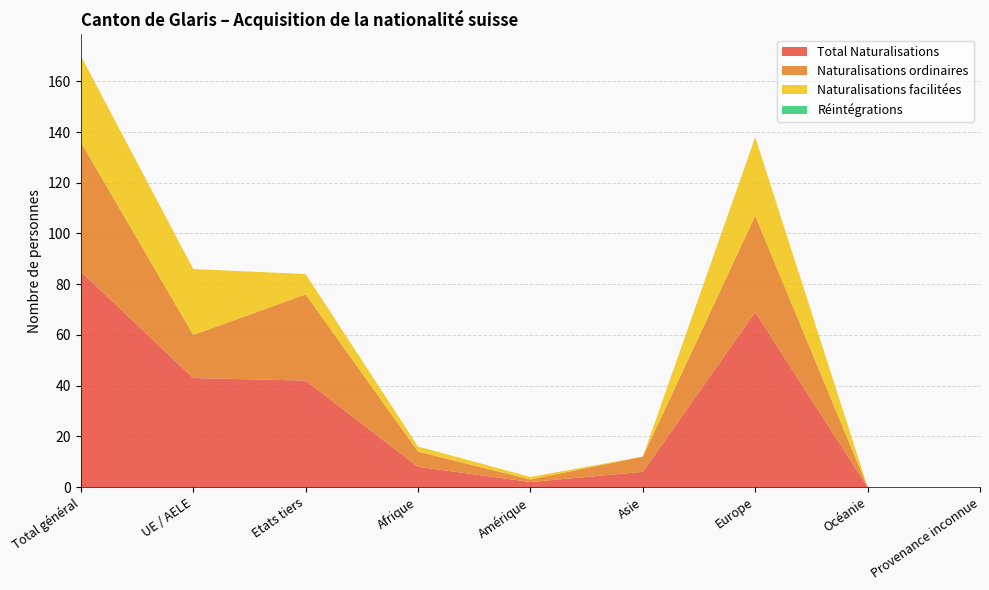

Reading right to left, transcribe all the data shown in this chart.

Total Naturalisations: 0	0	69	6	2	8	42	43	85
Naturalisations ordinaires: 0	0	38	6	1	6	34	17	51
Naturalisations facilitées: 0	0	31	0	1	2	8	26	34
Réintégrations: 0	0	0	0	0	0	0	0	0